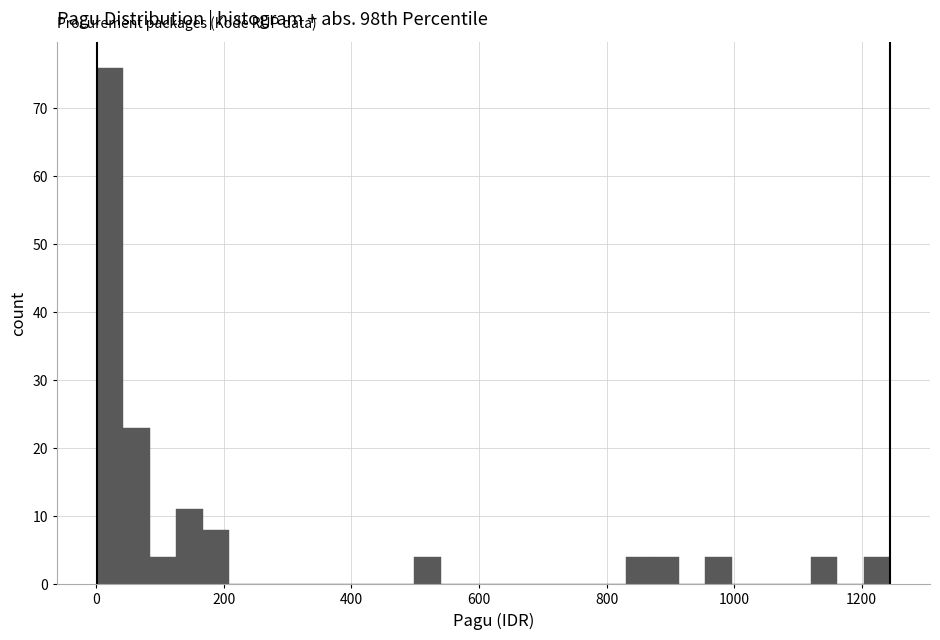

Around what value on the x-axis is the tallest bar? Give the approximate position of its centre, as read against the axis.

20